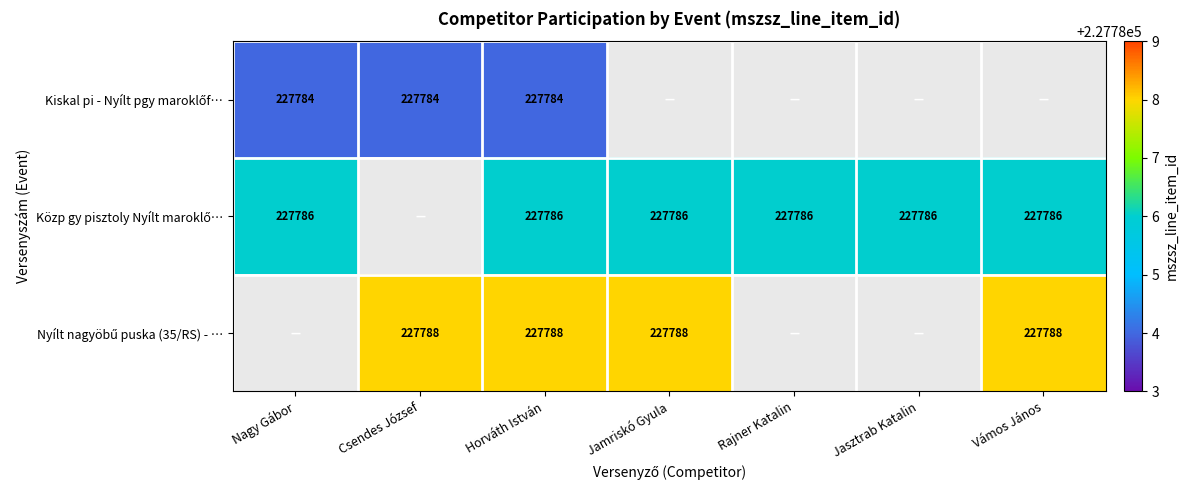

At how many categories does at least one series exceed 191243?

7